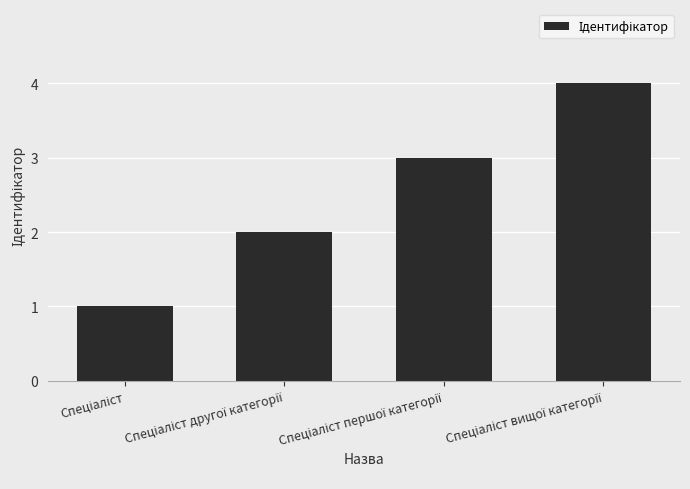

What is the maximum value shown in the chart?

4